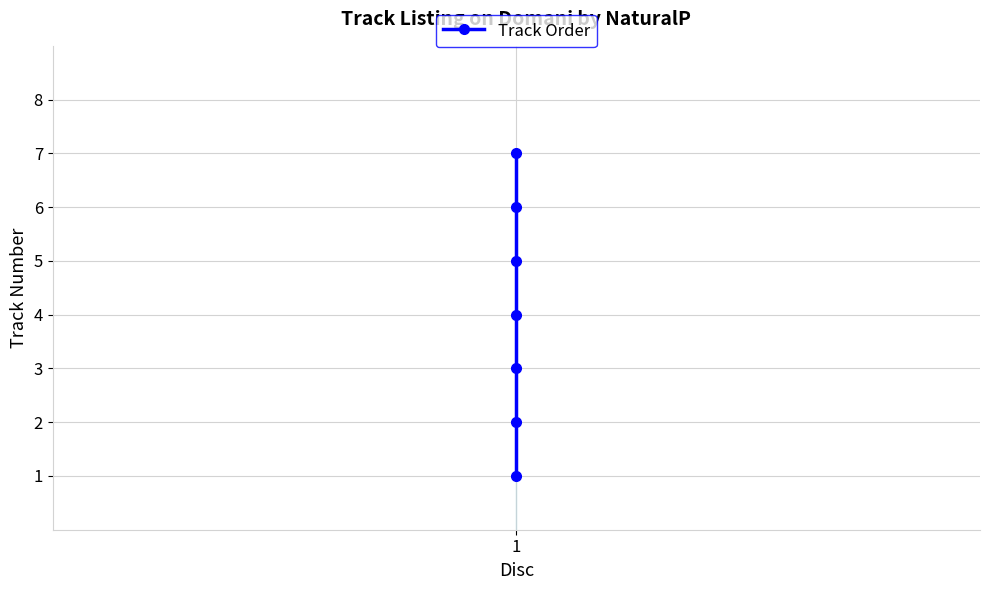

What is the maximum value shown in the chart?

7